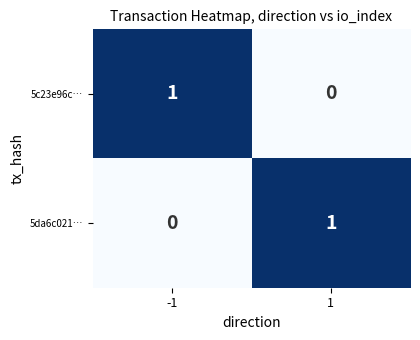

Reading right to left, transcribe all the data shown in this chart.

5c23e96c…: 0	1
5da6c021…: 1	0